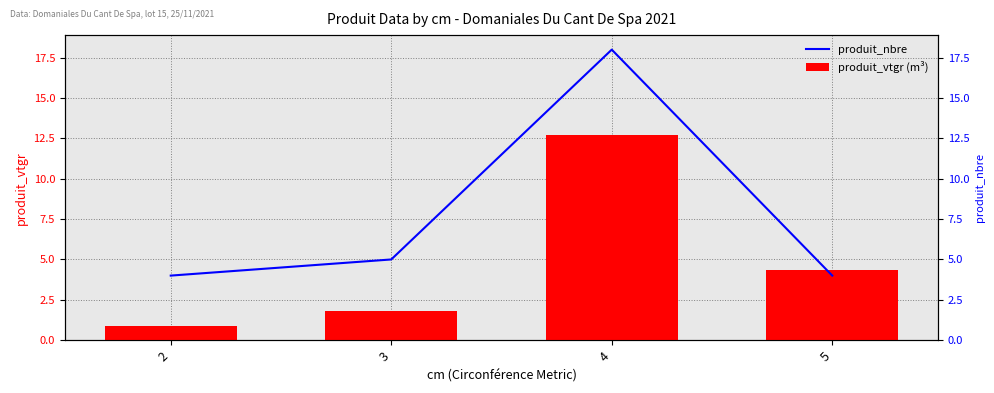

Between 4 and 3, which is larger?

4